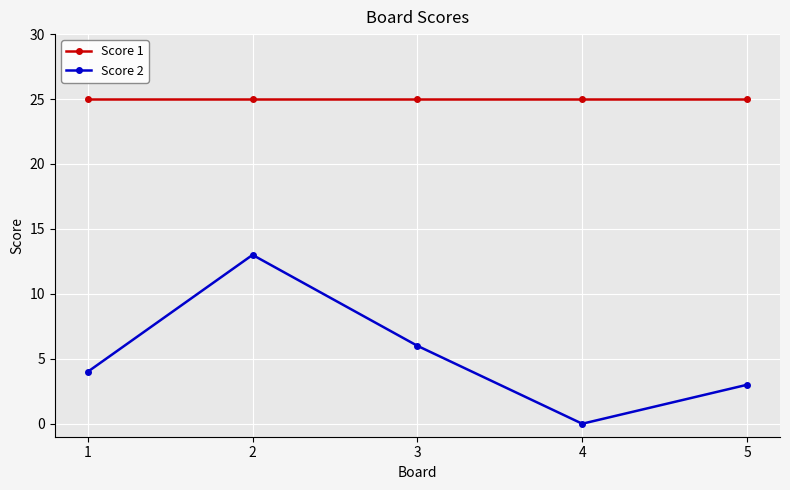

What is the sum of all Score 1 values?

125